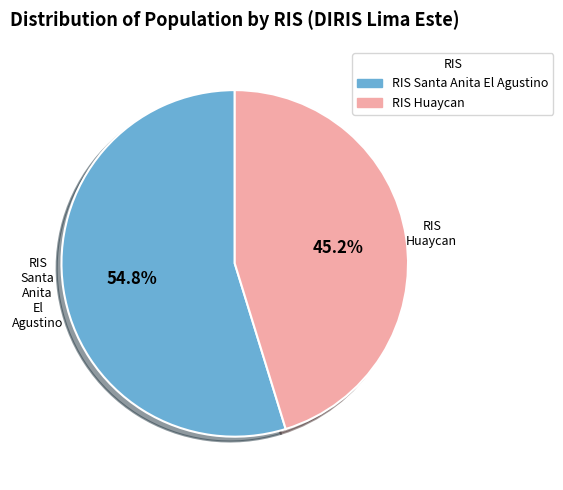

To the nearest percent, what portion does RIS Santa Anita El Agustino represent?

55%